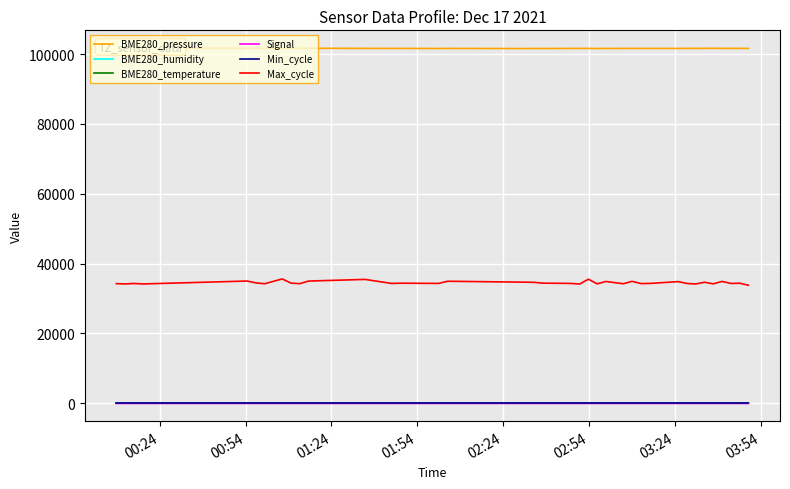

At how many categories does at least one series exceed 5384?

40